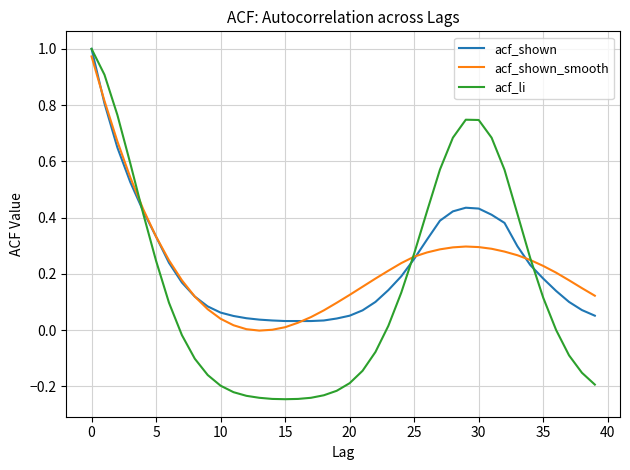

Which series has the largest range (max minus min)?

acf_li